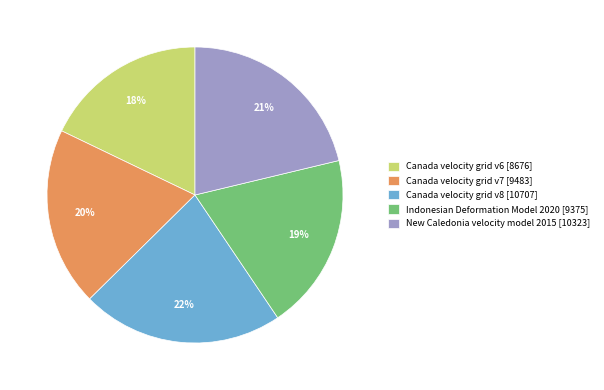

Approximately how many times larger is the value at Canada velocity grid v8 compared to New Caledonia velocity model 2015?

1.0